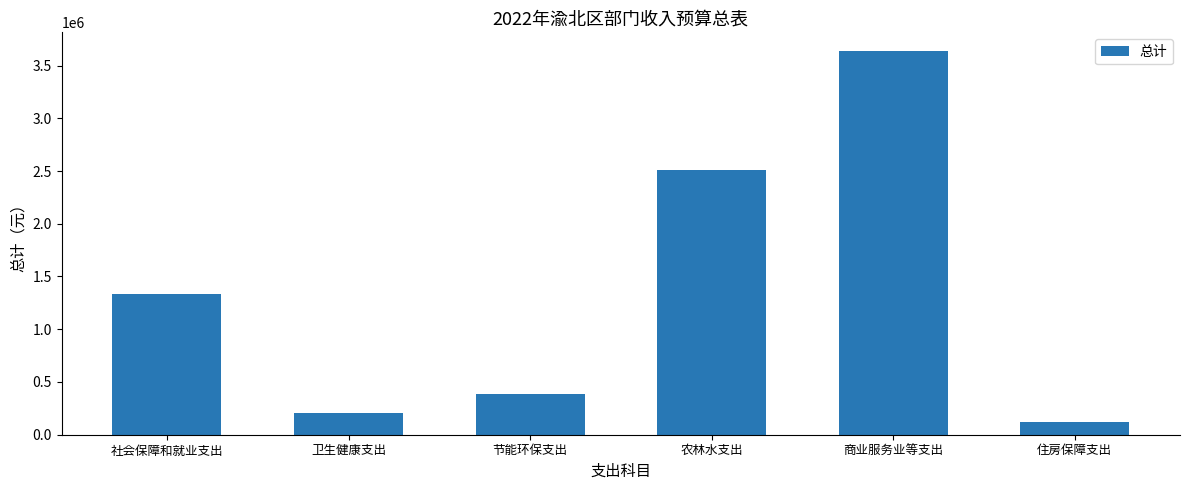

What is the change in value from 卫生健康支出 to 商业服务业等支出?

+3431221.7